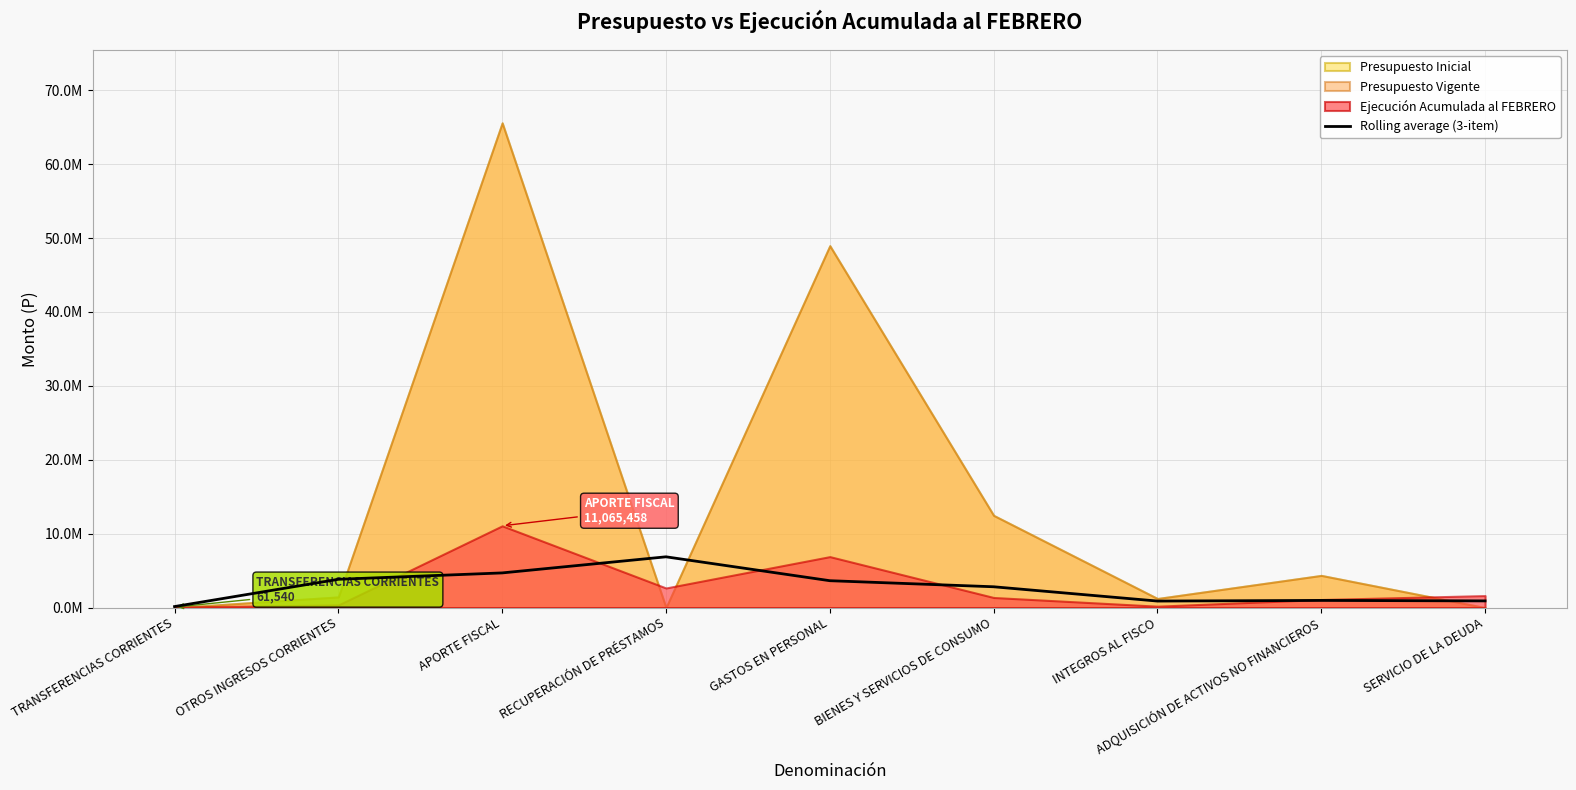

Between APORTE FISCAL and GASTOS EN PERSONAL, which is larger?

APORTE FISCAL